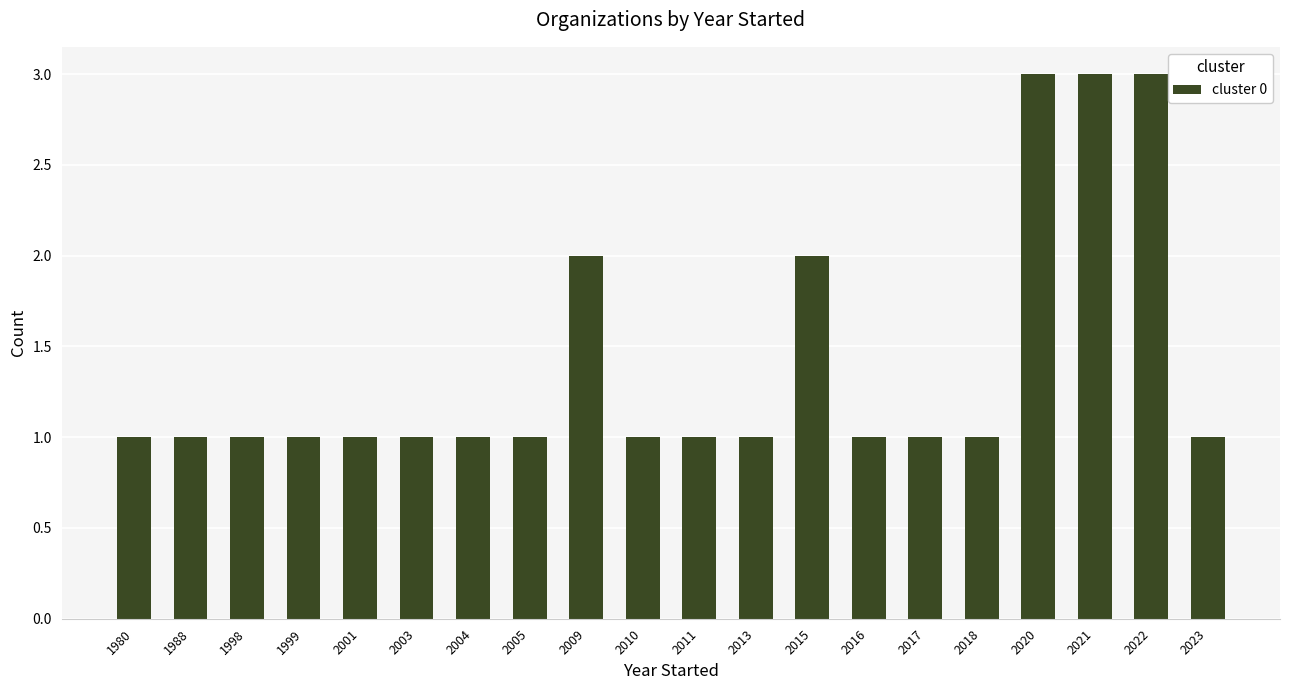

What is the change in value from 1988 to 2015?

+1